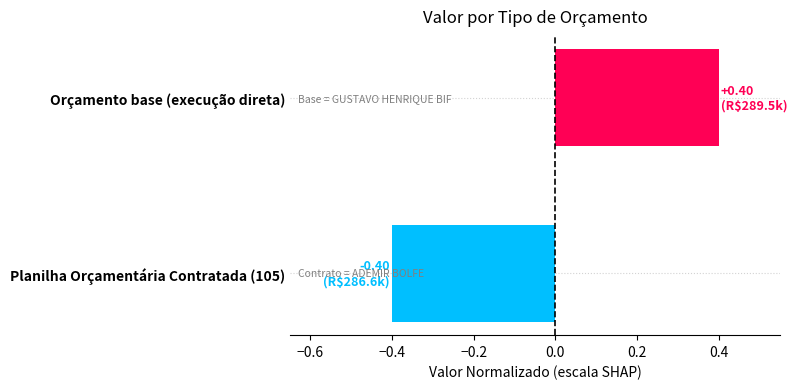

Rank the categories by value from lowest to highest.

Planilha Orçamentária Contratada (105), Orçamento base (execução direta)